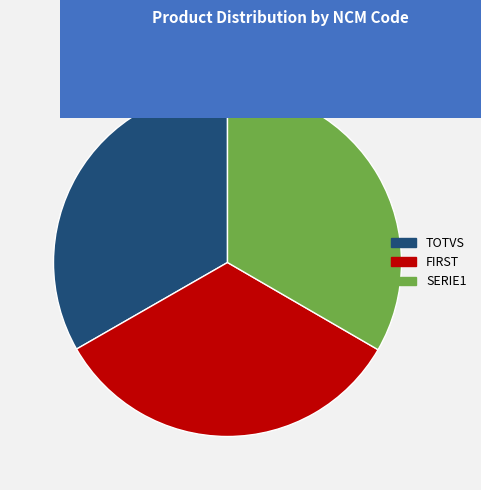

Approximately how many times larger is the value at SERIE1 compared to TOTVS?

1.0